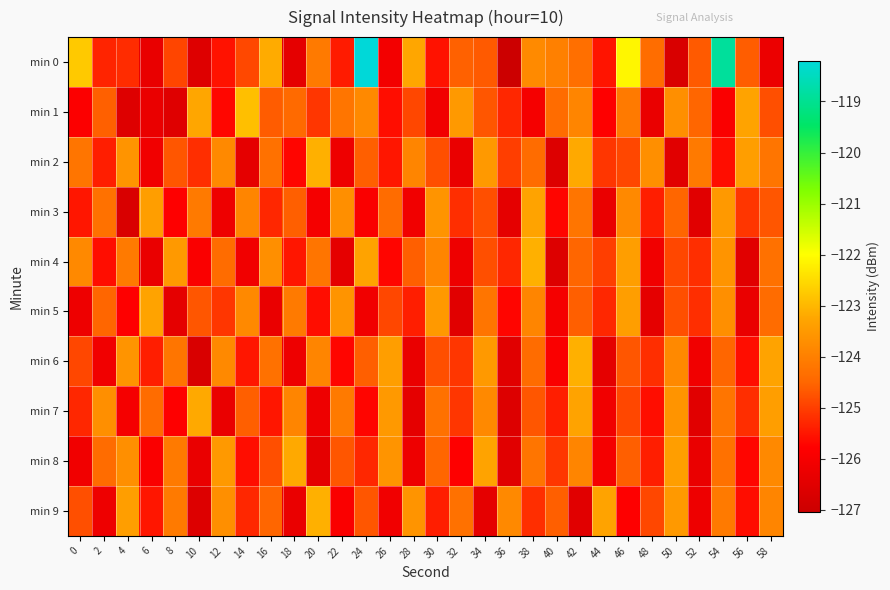

Which series has the largest total across all categories?

min 0